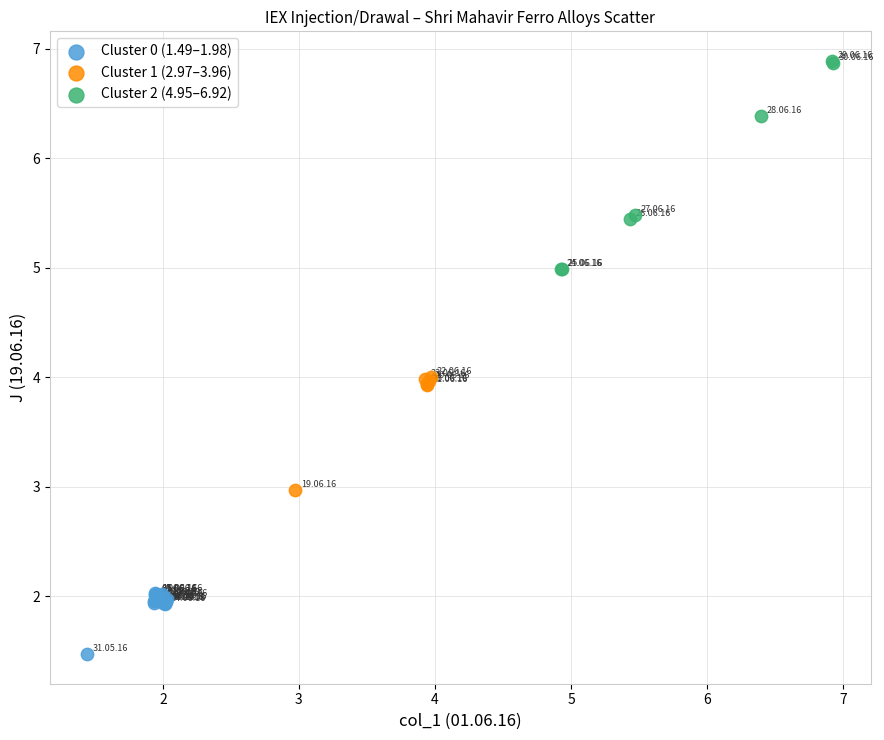

Which series contains the highest Y value?

Cluster 2 (4.95–6.92)